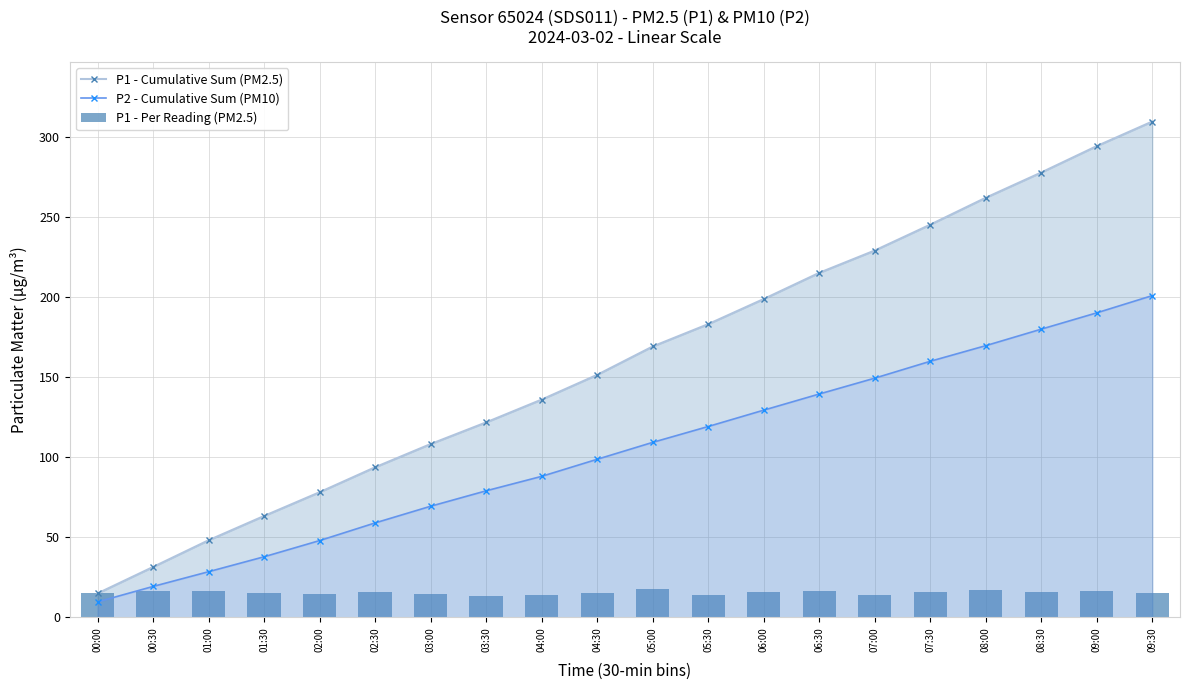

How many values in the P1 - Cumulative Sum (PM2.5) series are below 169?

10